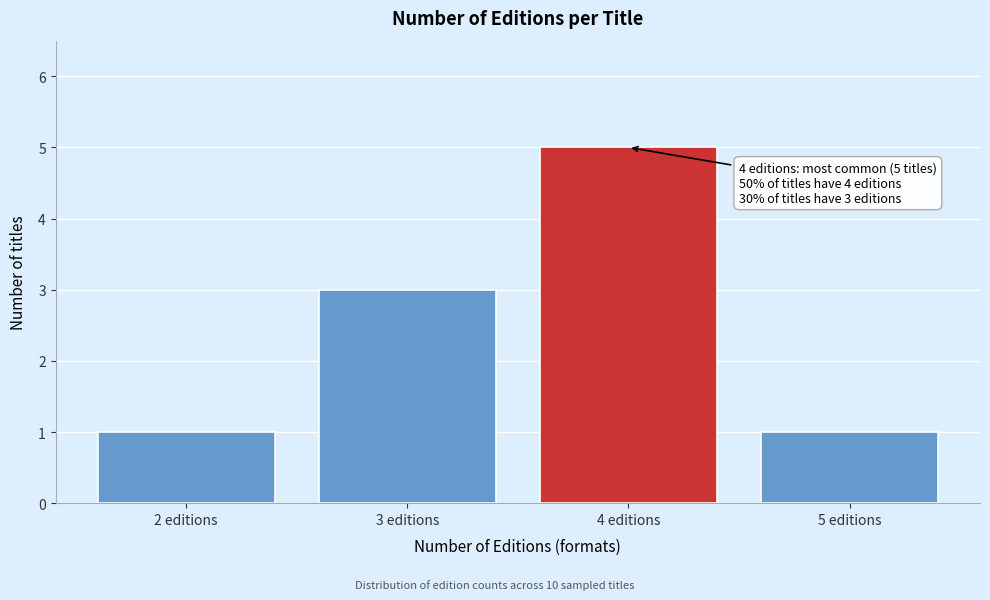

Reading right to left, list all the values displayed in this chart.

1	5	3	1